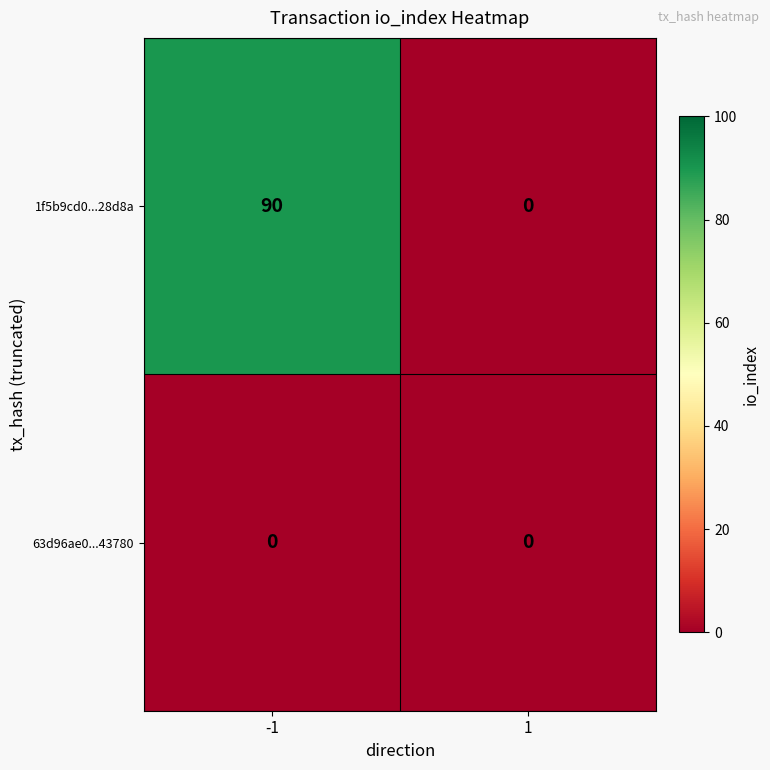

Which series has the widest spread of values?

1f5b9cd0...28d8a